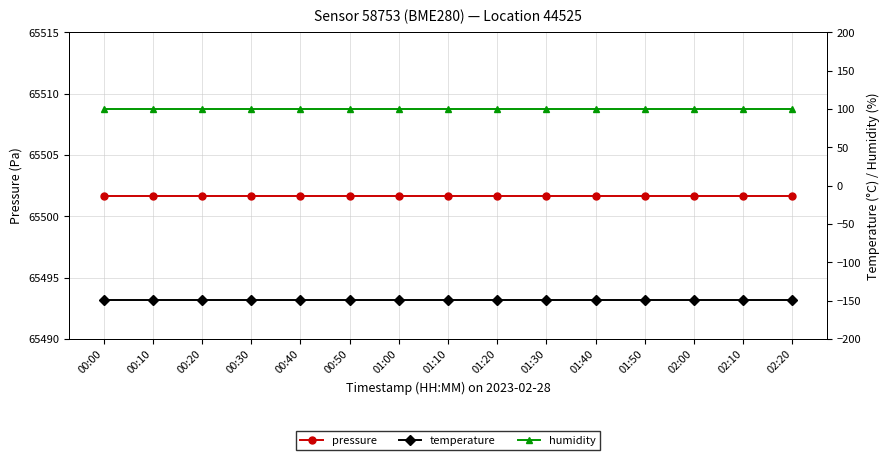

At which category is the sum across all series the highest?

00:00